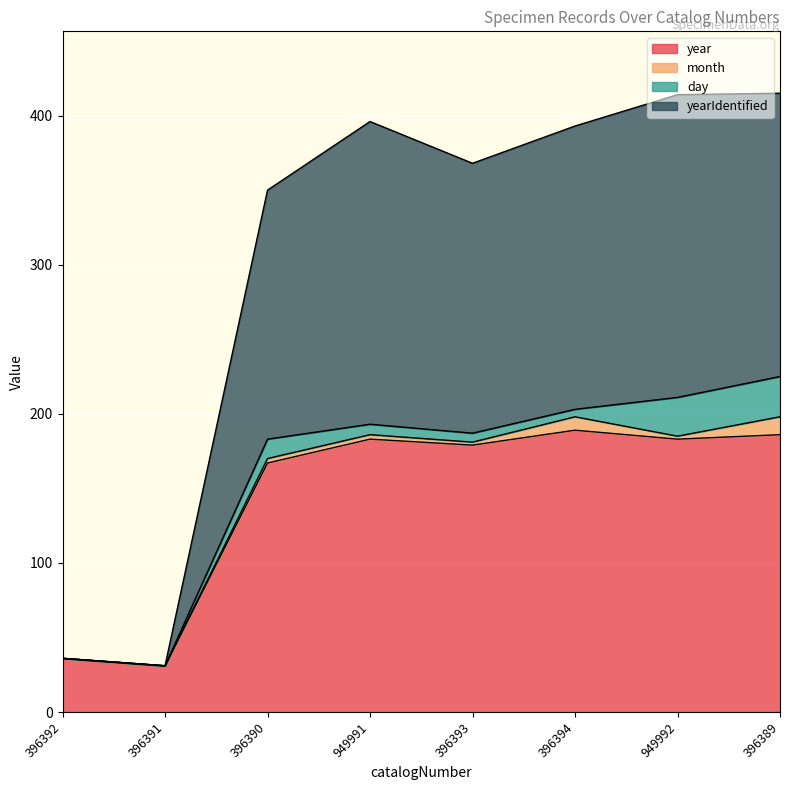

True or false: year and yearIdentified intersect in this chart.

False